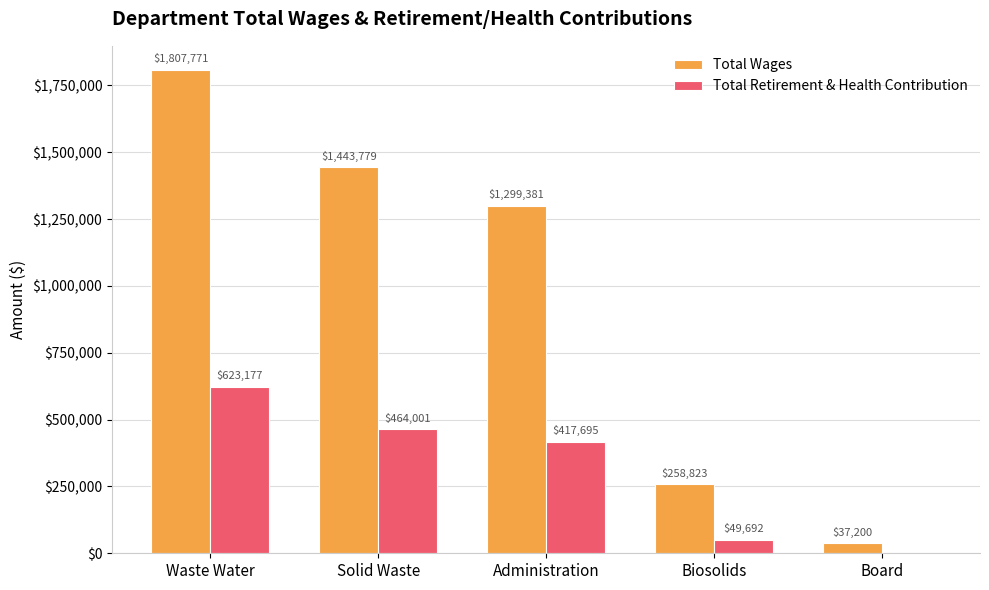

What is the sum of the Total Wages values at Solid Waste and Biosolids?

1702602